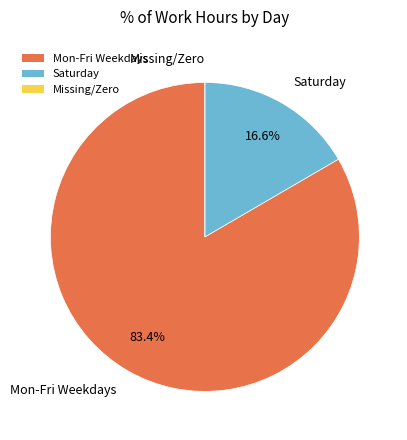

Which slice is the largest?

Mon-Fri Weekdays